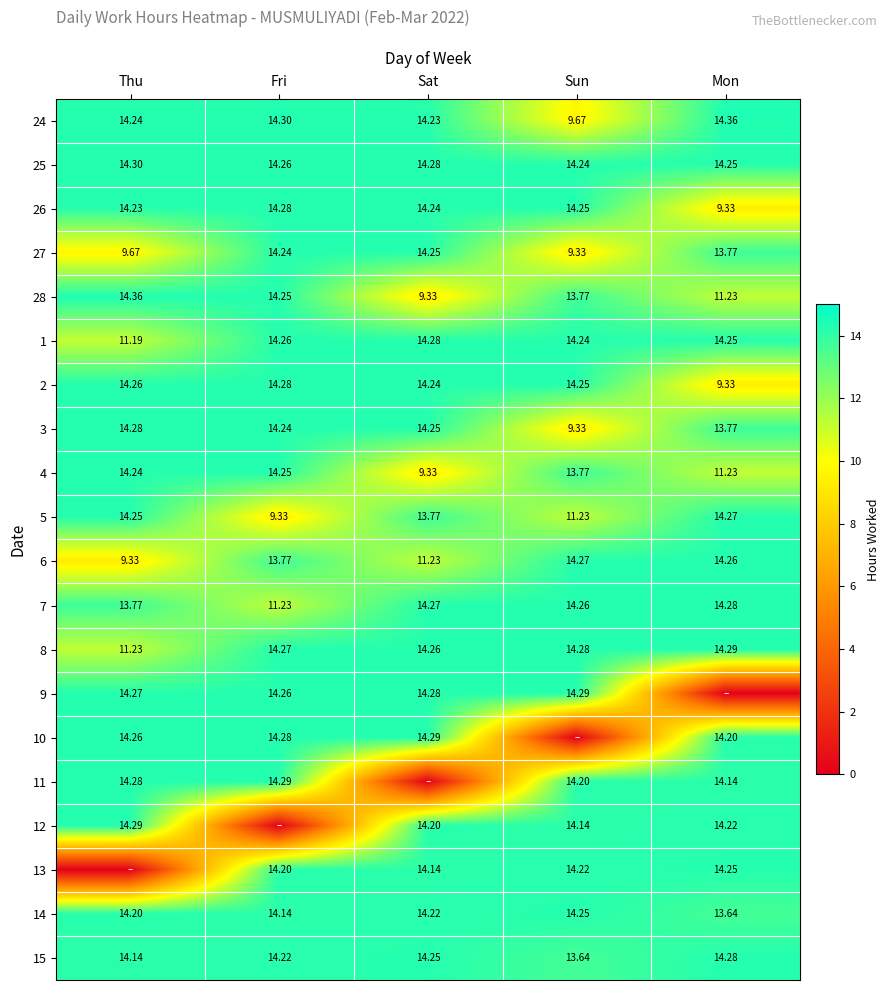

The value of 25 at Sat is 23.0. True or false?

False